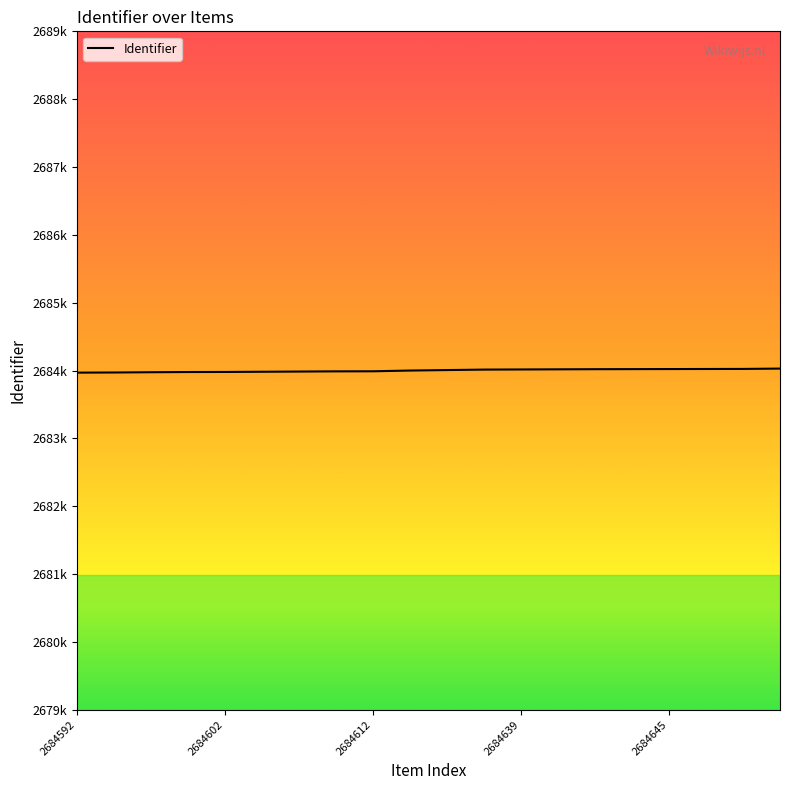

What is the difference between the maximum and minimum values?

60